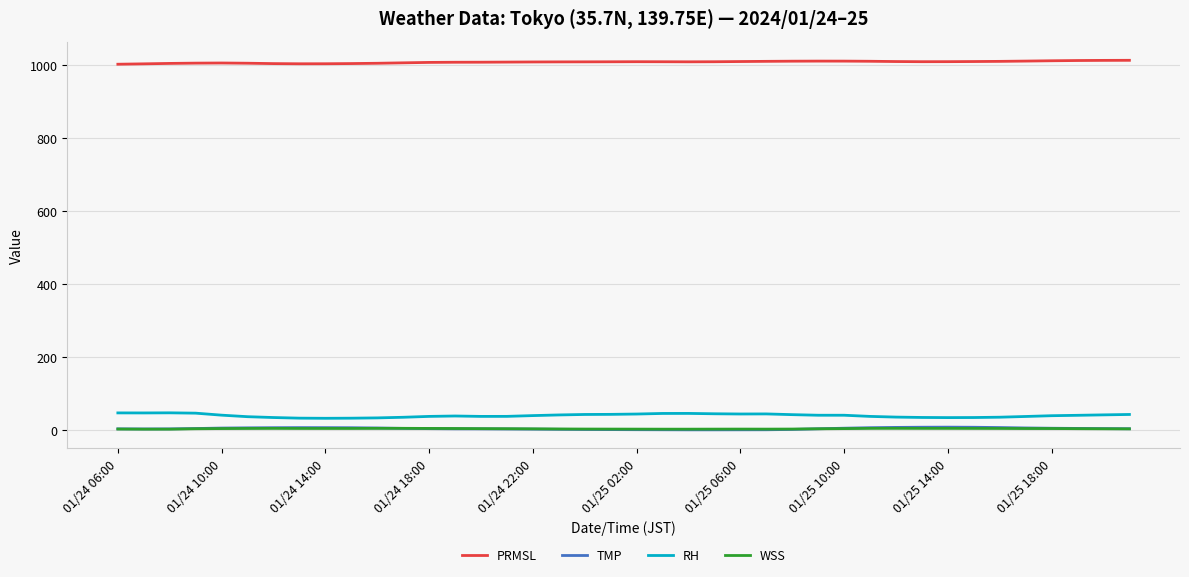

Which series has the largest total across all categories?

PRMSL